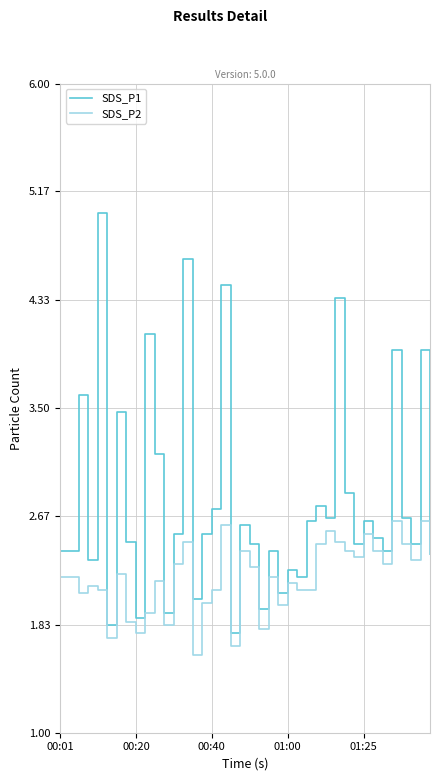

List the series in order of their peak value, highest first.

SDS_P1, SDS_P2